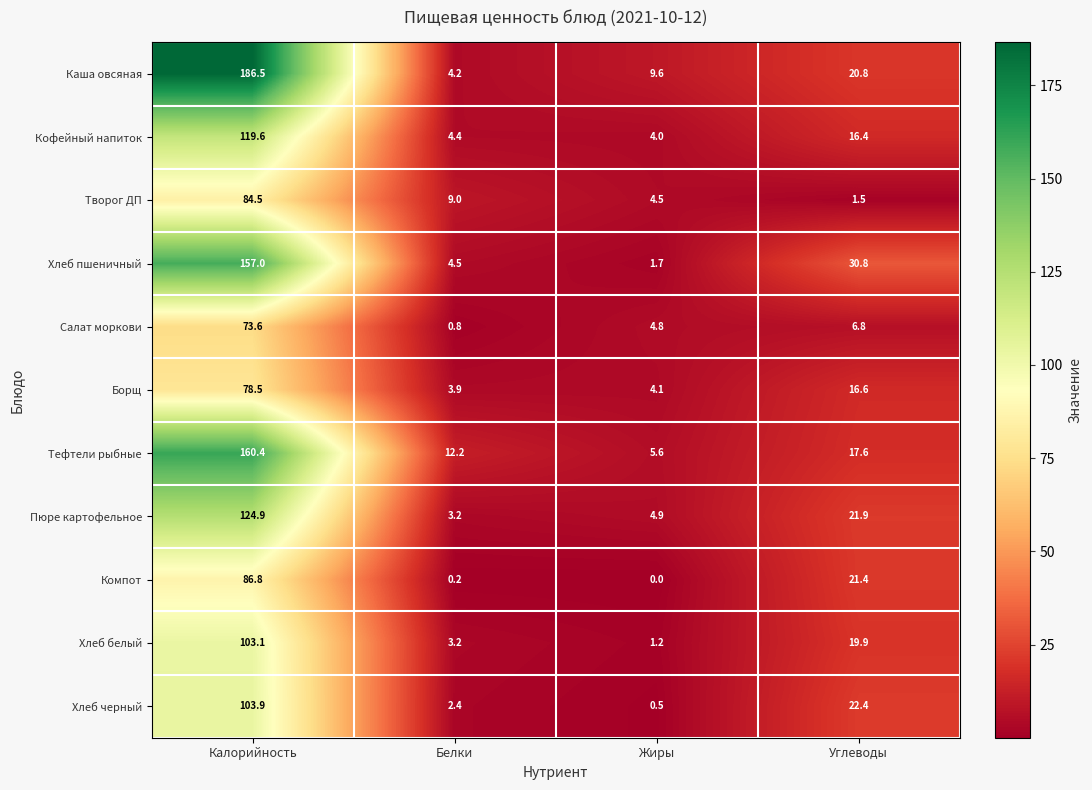

Which series has the largest range (max minus min)?

Каша овсяная